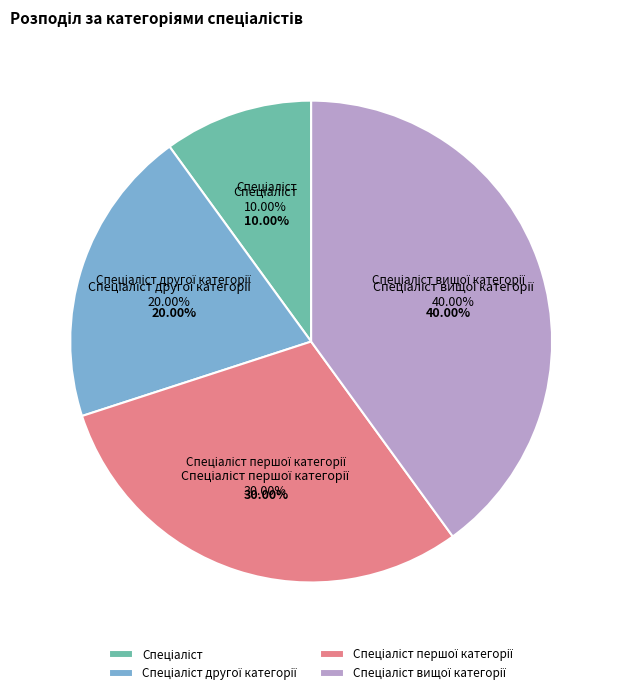

To the nearest percent, what portion does Спеціаліст другої категорії represent?

20%